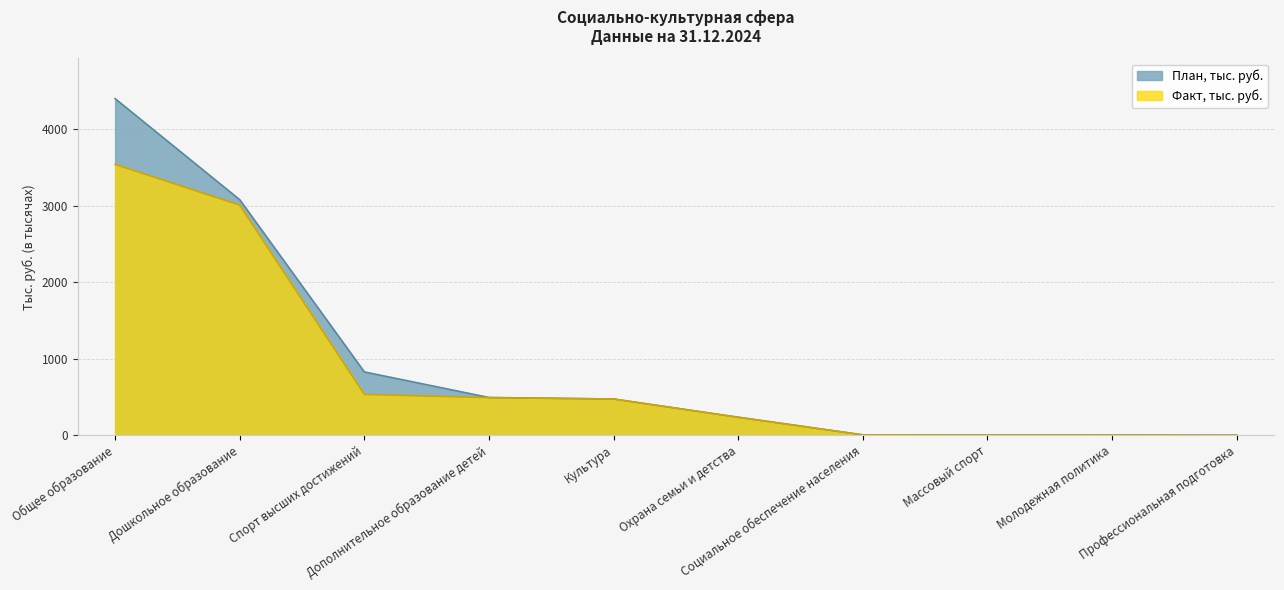

True or false: План, тыс. руб. and Факт, тыс. руб. intersect in this chart.

False